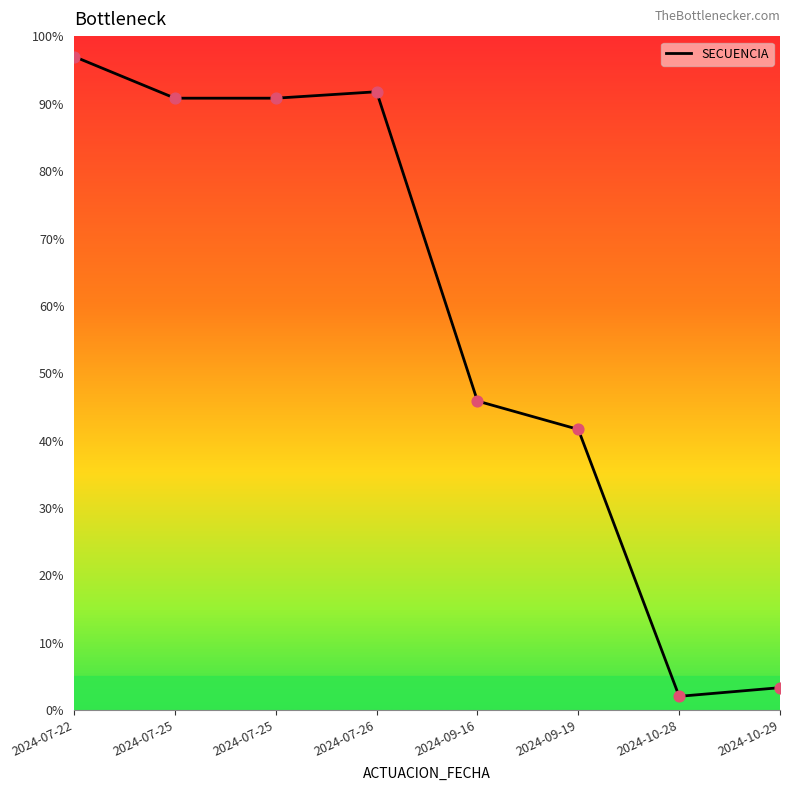

What is the change in value from 2024-07-25 to 2024-09-16?

-45.0